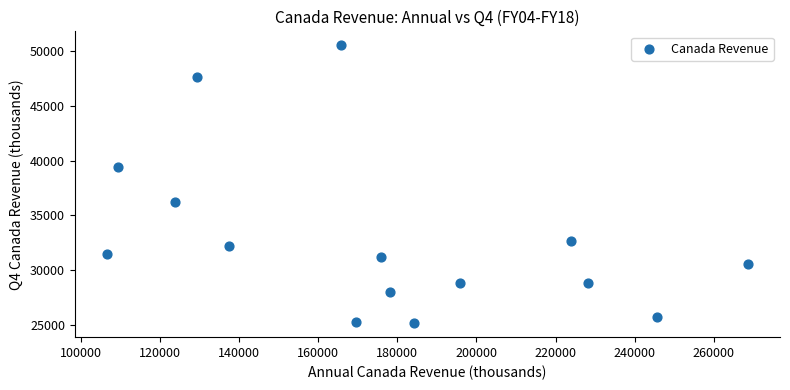

What is the range of X values (max minus min)?

161936